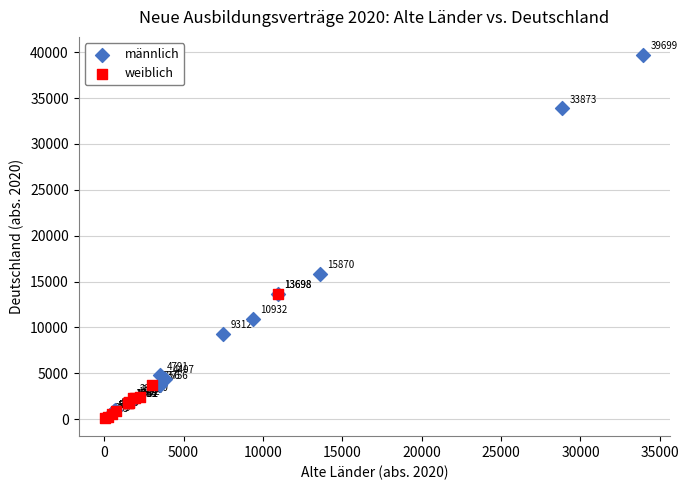

What are all the series names shown in the legend?

männlich, weiblich